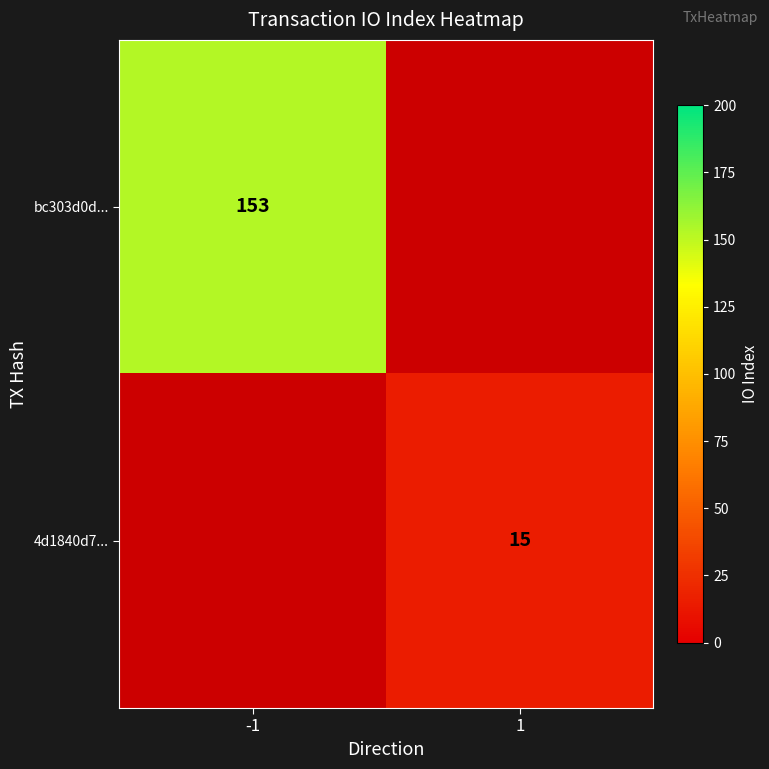

At how many categories does at least one series exceed 57?

1